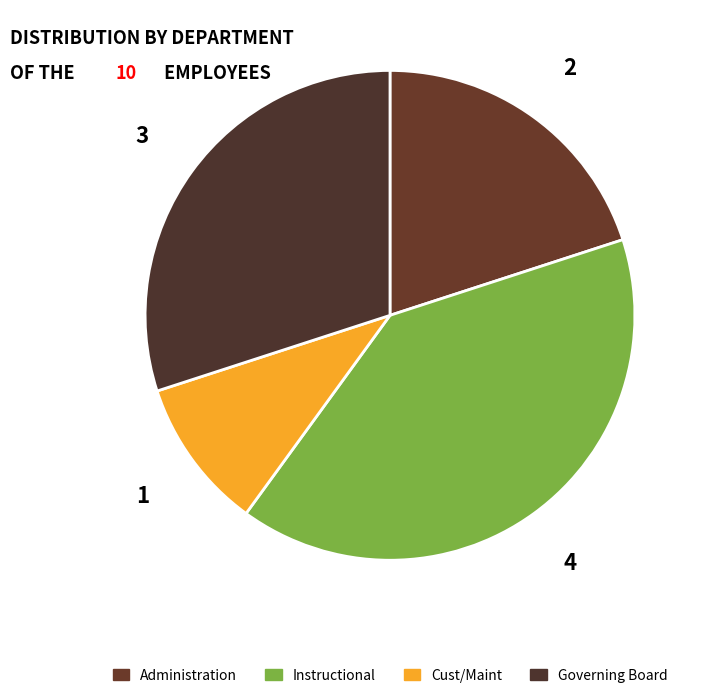

Count the number of slices in the pie.

4